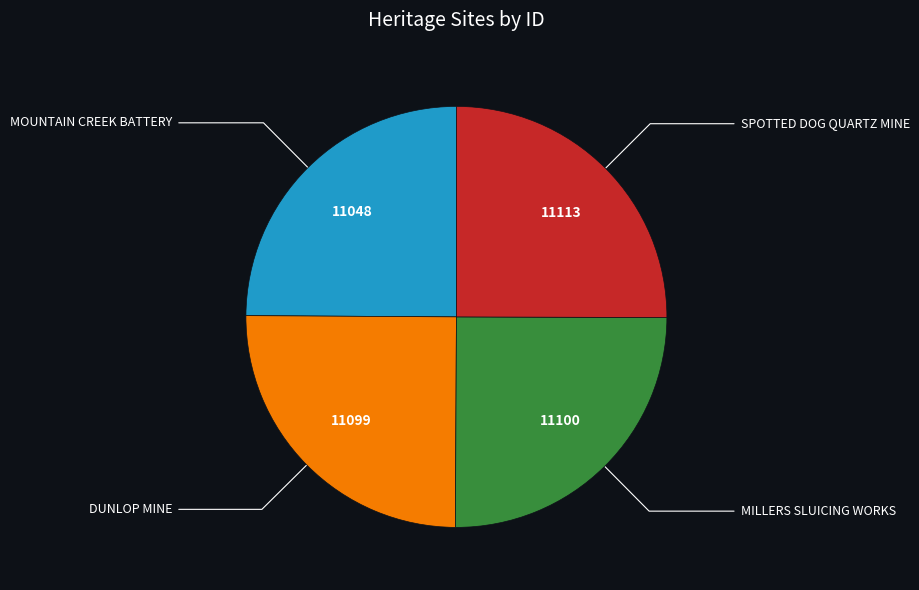

Does any single category account for the majority?

No